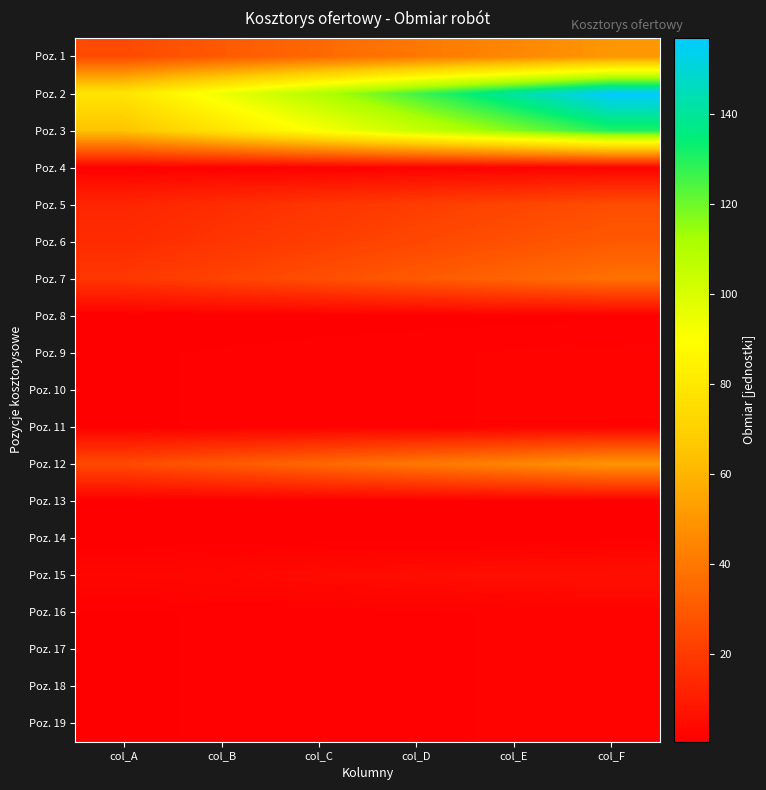

Reading right to left, what are all the values shown in this chart?

Poz. 1: col_F=50.2	col_E=45.2	col_D=40.2	col_C=35.2	col_B=30.1	col_A=25.1
Poz. 2: col_F=157.0	col_E=141.3	col_D=125.6	col_C=109.9	col_B=94.2	col_A=78.5
Poz. 3: col_F=130.0	col_E=117.0	col_D=104.0	col_C=91.0	col_B=78.0	col_A=65.0
Poz. 4: col_F=2.0	col_E=1.8	col_D=1.6	col_C=1.4	col_B=1.2	col_A=1.0
Poz. 5: col_F=26.0	col_E=23.4	col_D=20.8	col_C=18.2	col_B=15.6	col_A=13.0
Poz. 6: col_F=30.0	col_E=27.0	col_D=24.0	col_C=21.0	col_B=18.0	col_A=15.0
Poz. 7: col_F=37.7	col_E=33.9	col_D=30.1	col_C=26.4	col_B=22.6	col_A=18.8
Poz. 8: col_F=1.0	col_E=0.9	col_D=0.8	col_C=0.7	col_B=0.6	col_A=0.5
Poz. 9: col_F=2.0	col_E=1.8	col_D=1.6	col_C=1.4	col_B=1.2	col_A=1.0
Poz. 10: col_F=2.0	col_E=1.8	col_D=1.6	col_C=1.4	col_B=1.2	col_A=1.0
Poz. 11: col_F=2.0	col_E=1.8	col_D=1.6	col_C=1.4	col_B=1.2	col_A=1.0
Poz. 12: col_F=50.0	col_E=45.0	col_D=40.0	col_C=35.0	col_B=30.0	col_A=25.0
Poz. 13: col_F=1.0	col_E=0.9	col_D=0.8	col_C=0.7	col_B=0.6	col_A=0.5
Poz. 14: col_F=1.0	col_E=0.9	col_D=0.8	col_C=0.7	col_B=0.6	col_A=0.5
Poz. 15: col_F=6.0	col_E=5.4	col_D=4.8	col_C=4.2	col_B=3.6	col_A=3.0
Poz. 16: col_F=2.0	col_E=1.8	col_D=1.6	col_C=1.4	col_B=1.2	col_A=1.0
Poz. 17: col_F=2.0	col_E=1.8	col_D=1.6	col_C=1.4	col_B=1.2	col_A=1.0
Poz. 18: col_F=2.0	col_E=1.8	col_D=1.6	col_C=1.4	col_B=1.2	col_A=1.0
Poz. 19: col_F=2.0	col_E=1.8	col_D=1.6	col_C=1.4	col_B=1.2	col_A=1.0